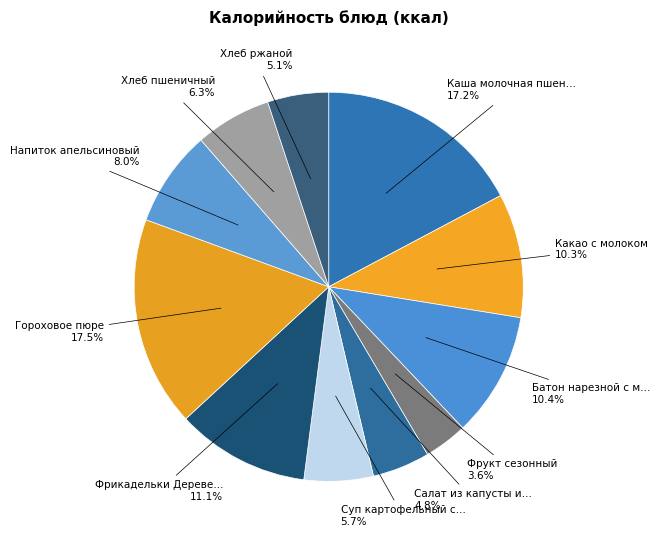

Which category has the smallest portion of the pie?

Фрукт сезонный